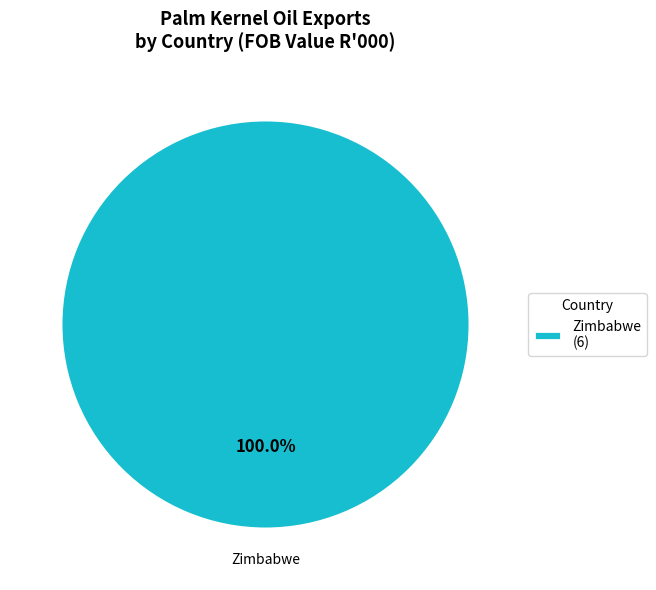

Is there any slice that represents more than half of the pie?

Yes